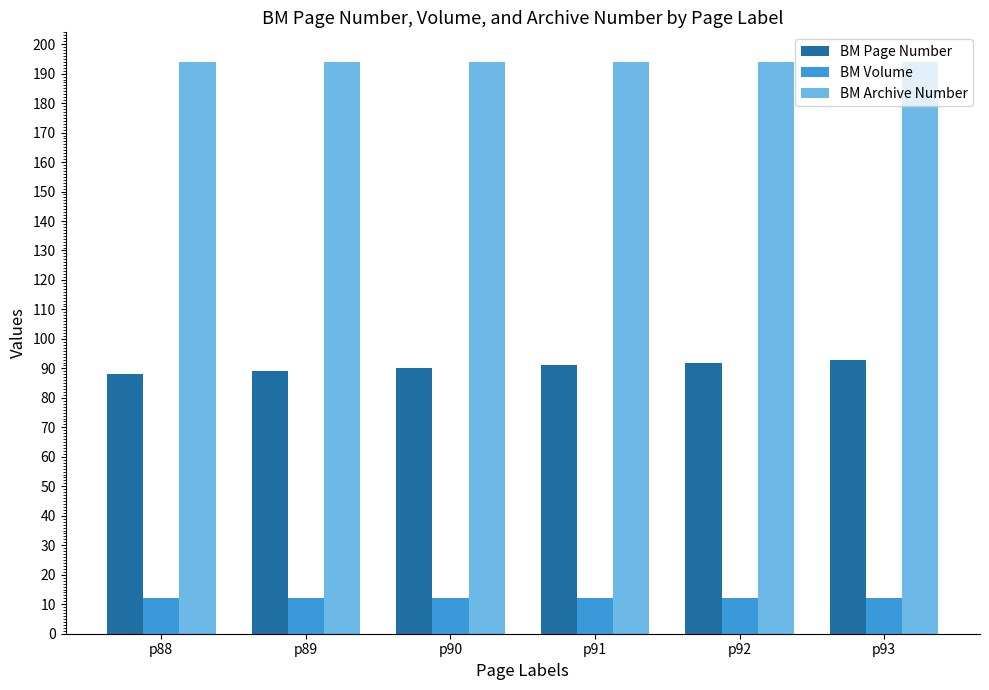

List the series in order of their overall mean, highest first.

BM Archive Number, BM Page Number, BM Volume